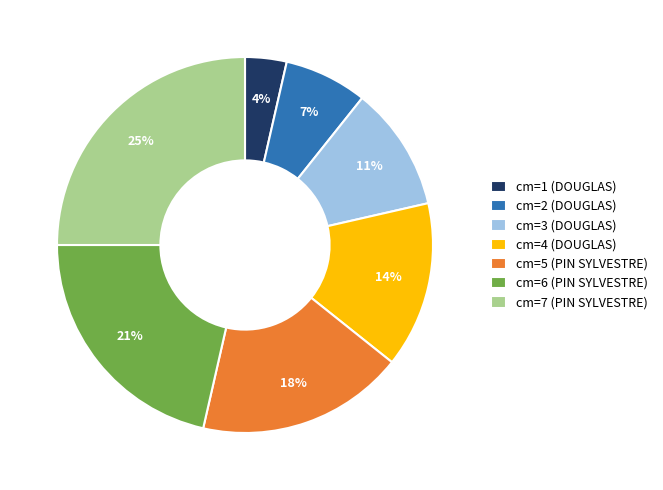

Do cm=3 (DOUGLAS) and cm=6 (PIN SYLVESTRE) together represent more than half of the pie?

No